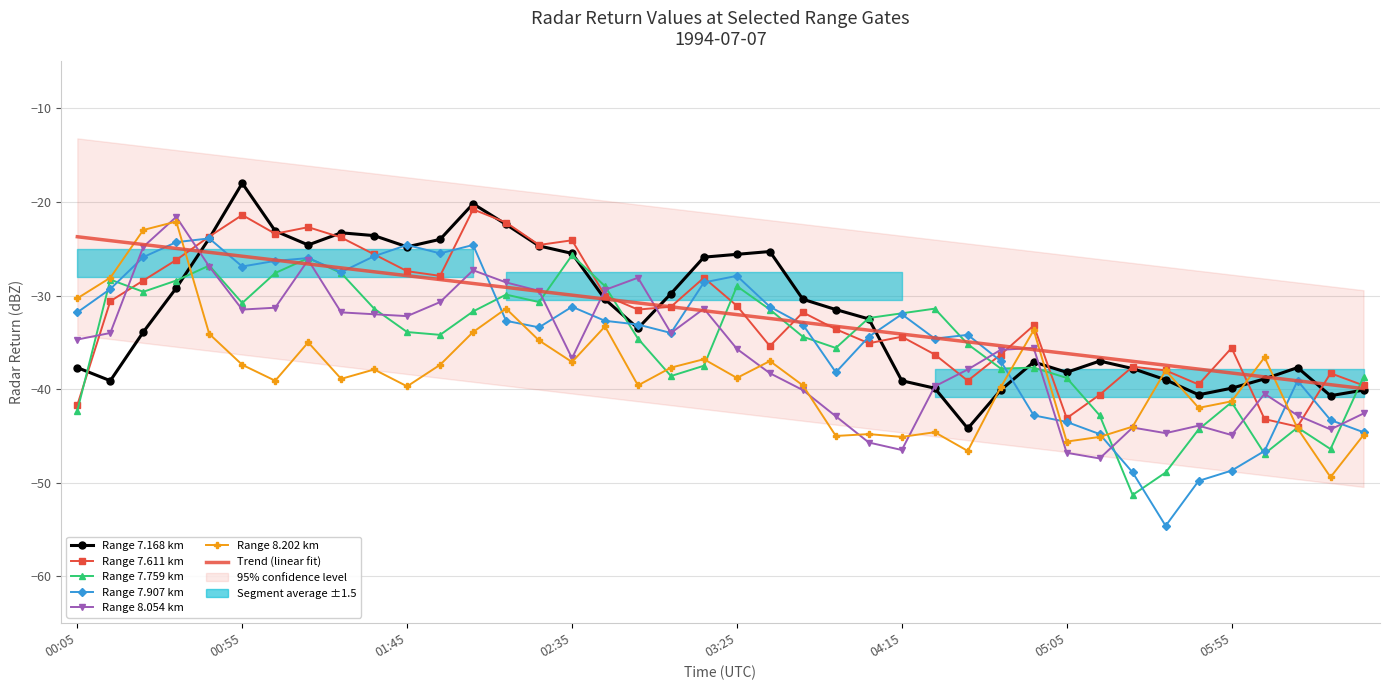

What is the sum of all 7.759 values?

-1405.1